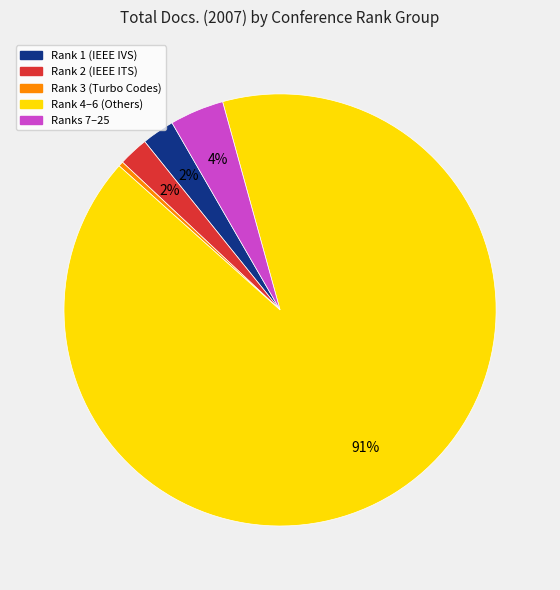

Do Rank 4–6 (Others) and Rank 2 (IEEE ITS) together represent more than half of the pie?

Yes